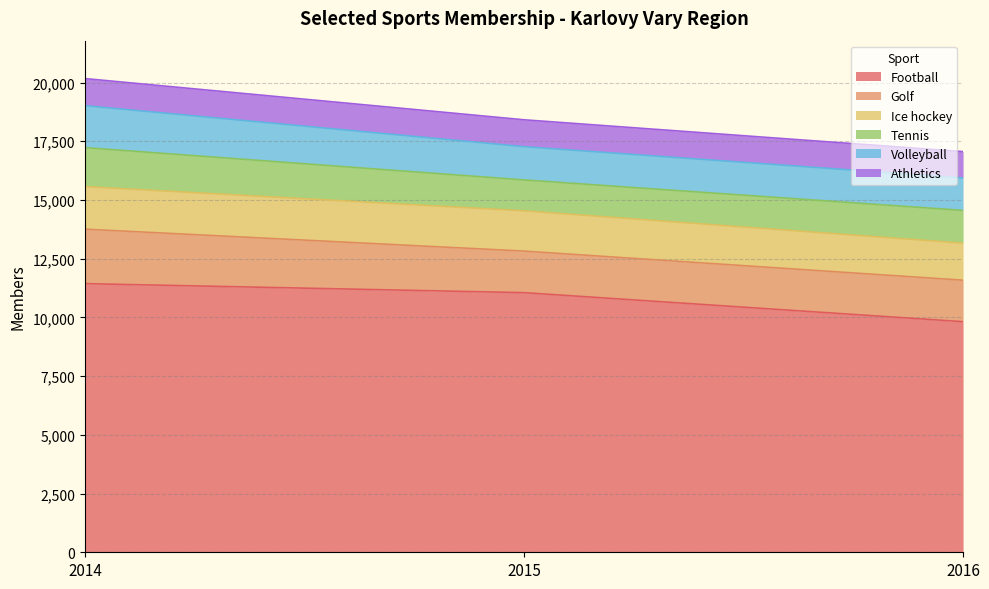

At how many categories does at least one series exceed 9898?

3